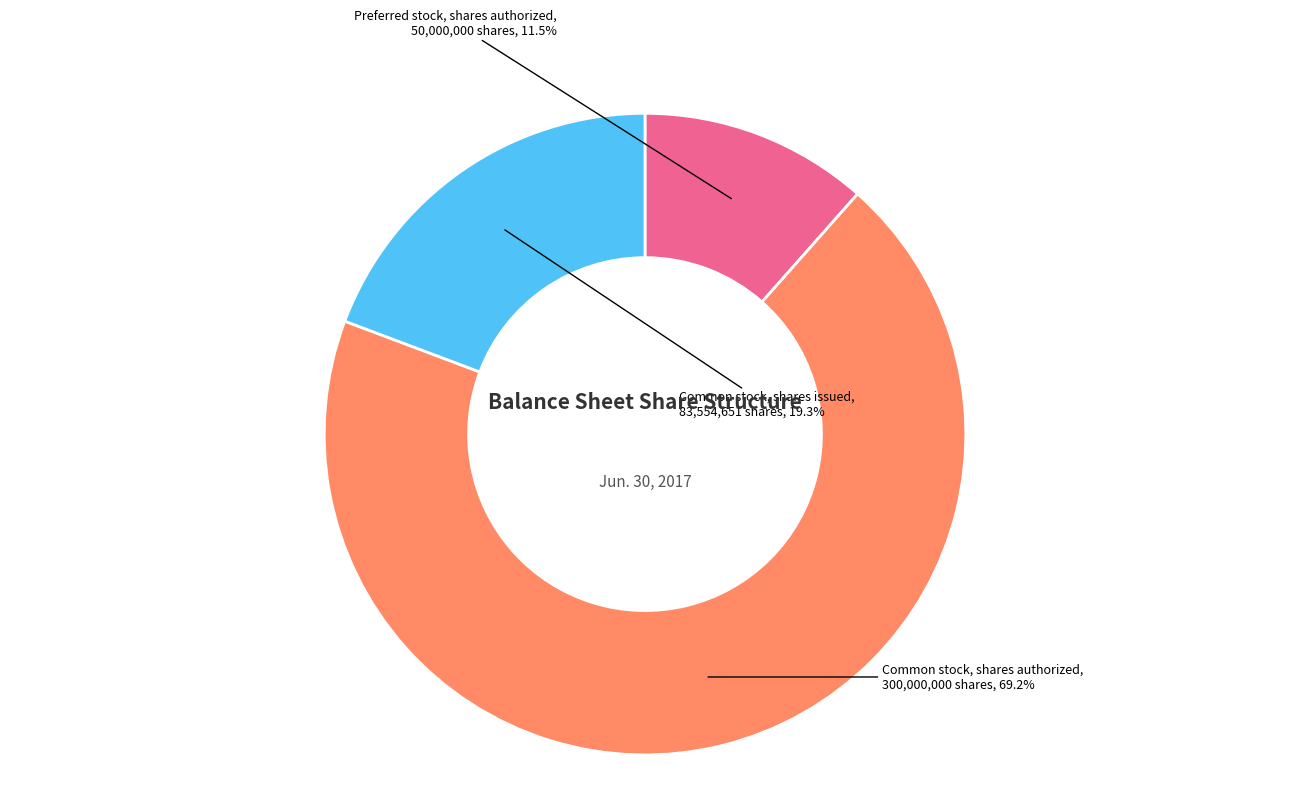

How many segments does this pie chart have?

3